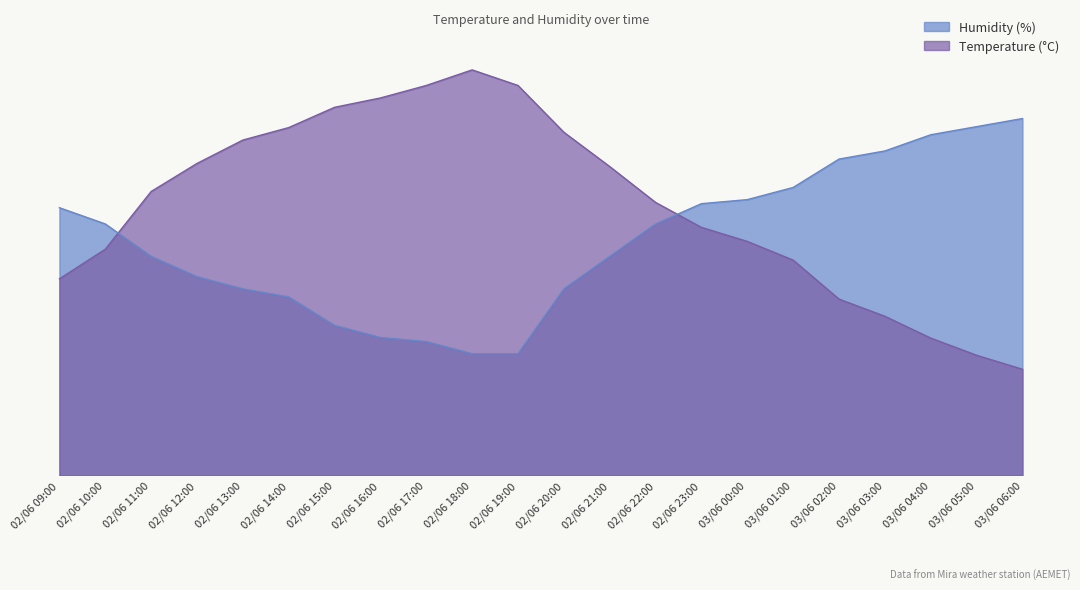

What are all the series names shown in the legend?

Humidity (%), Temperature (°C)